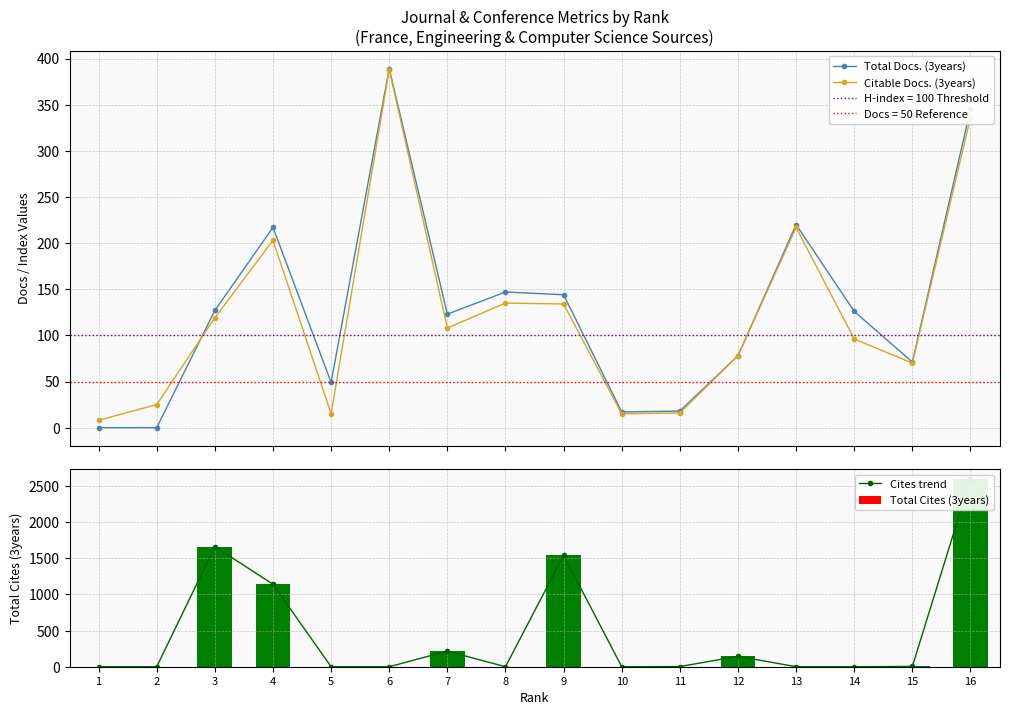

Which has a higher value, 9 or 10?

9